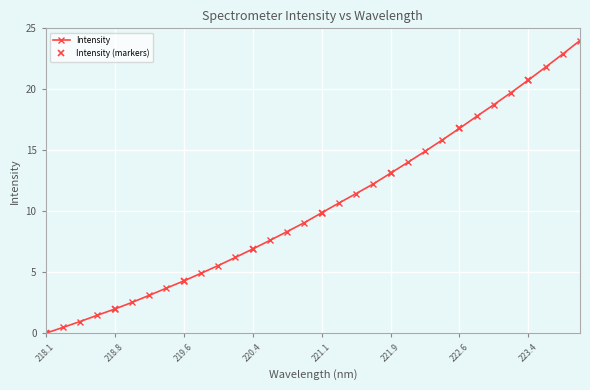

Is this an area chart (filled region under the line)?

No